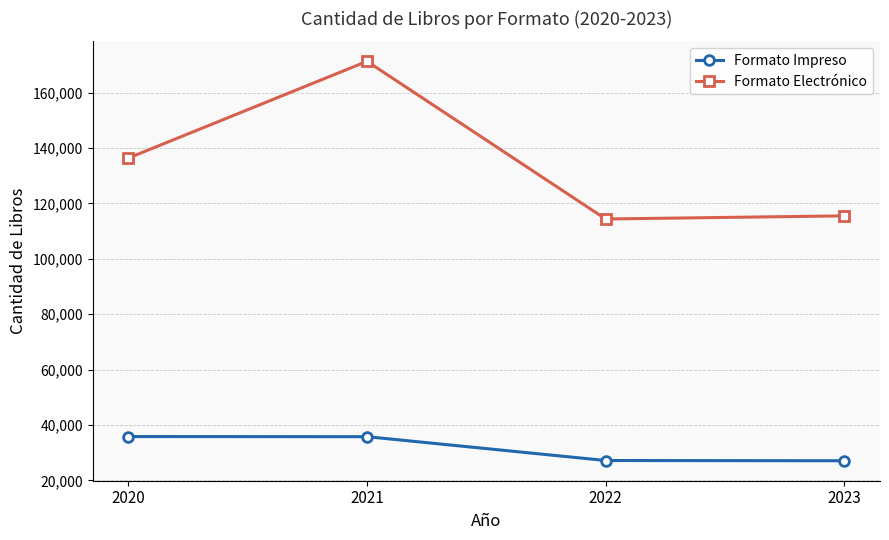

What is the lowest value of the Formato Impreso series?

27077